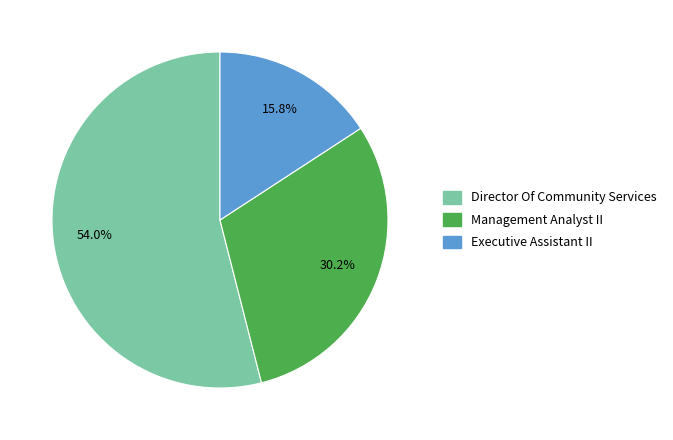

Count the number of slices in the pie.

3